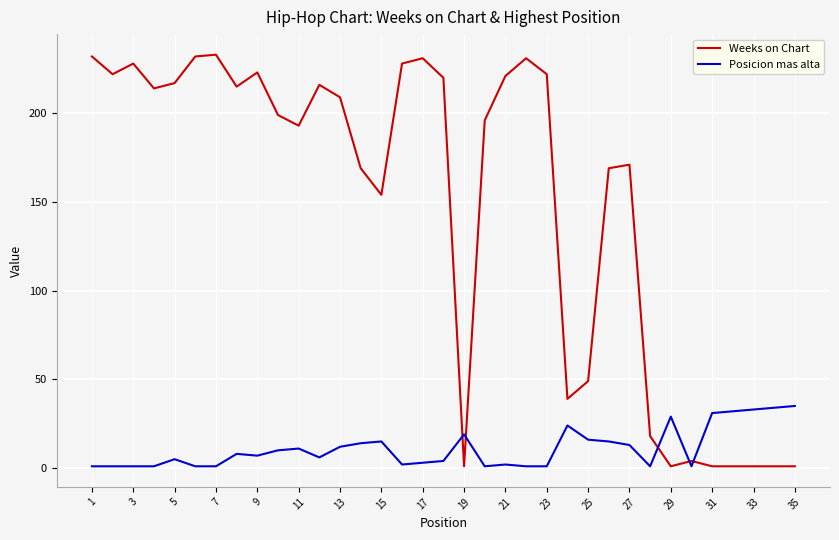

Is this an area chart (filled region under the line)?

No